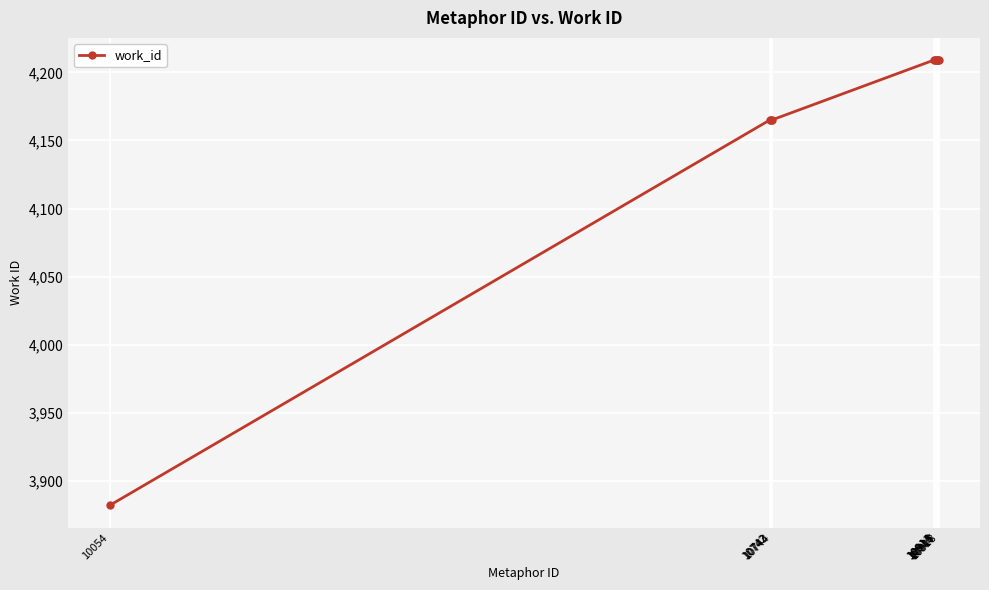

What is the sum of the values at 10742 and 10913?

8374